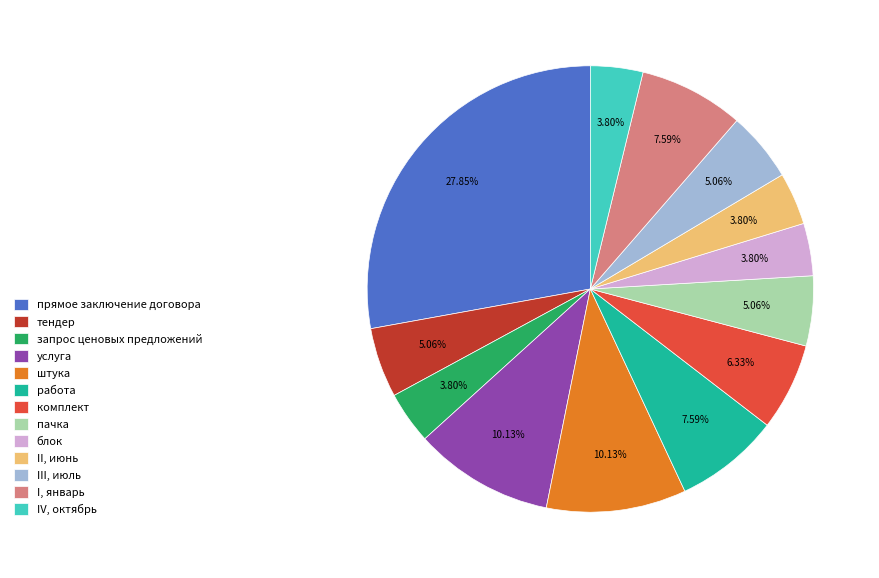

Count the number of slices in the pie.

13